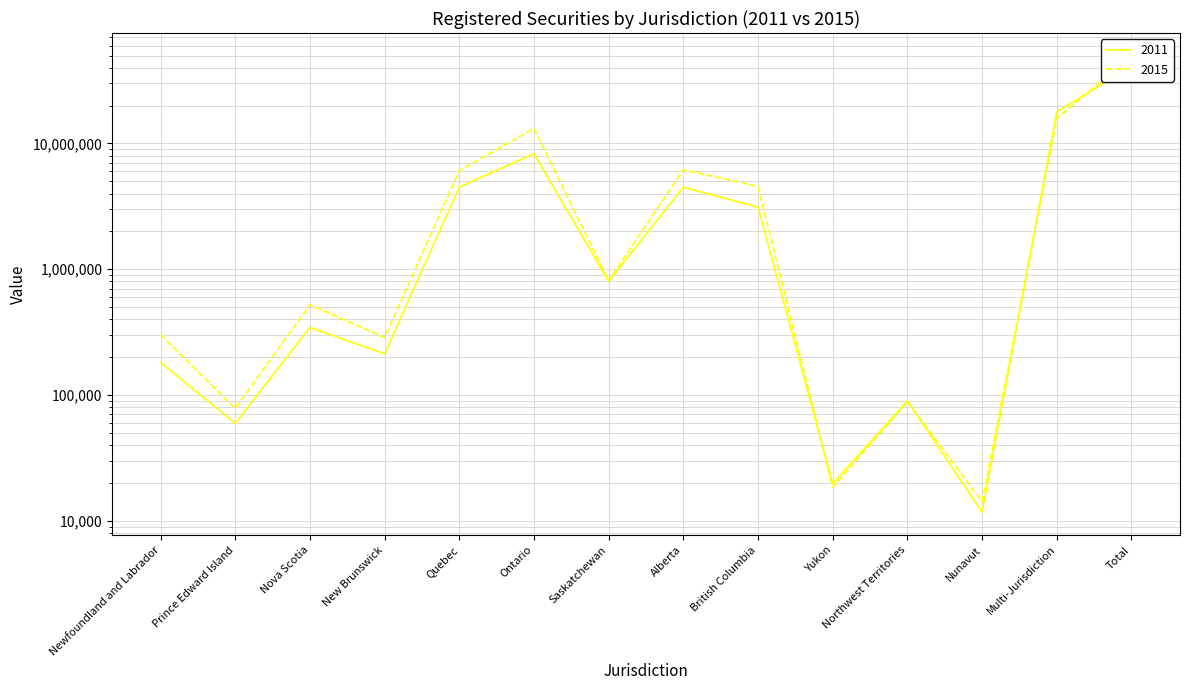

At how many categories does at least one series exceed 22490426?

1